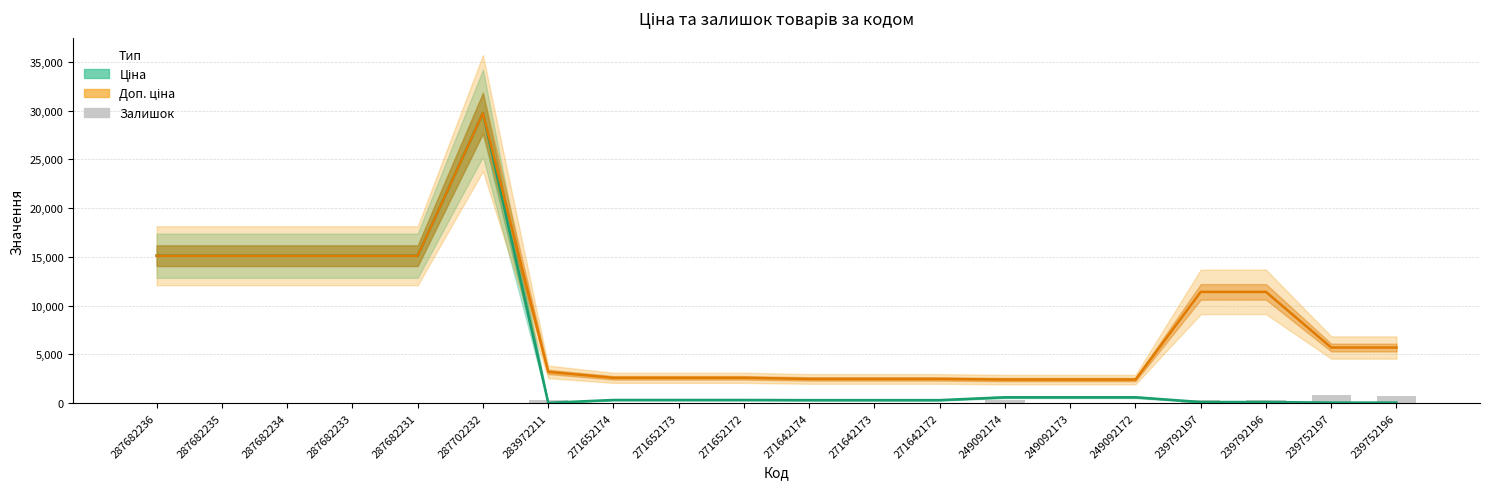

Reading left to right, transcribe all the data shown in this chart.

Ціна: 287682236=15120.0	287682235=15120.0	287682234=15120.0	287682233=15120.0	287682231=15120.0	287702232=29747.2	283972211=32.0	271652174=324.8	271652173=324.8	271652172=324.8	271642174=310.3	271642173=310.3	271642172=310.3	249092174=603.7	249092173=603.7	249092172=603.7	239792197=114.1	239792196=114.1	239752197=57.0	239752196=57.0
Доп. ціна: 287682236=15120.0	287682235=15120.0	287682234=15120.0	287682233=15120.0	287682231=15120.0	287702232=29747.2	283972211=3205.0	271652174=2598.3	271652173=2598.3	271652172=2598.3	271642174=2482.4	271642173=2482.4	271642172=2482.4	249092174=2414.8	249092173=2414.8	249092172=2414.8	239792197=11410.0	239792196=11410.0	239752197=5705.0	239752196=5705.0
Залишок: 287682236=0.0	287682235=0.0	287682234=0.0	287682233=0.0	287682231=0.0	287702232=0.0	283972211=360.0	271652174=34.0	271652173=15.0	271652172=4.0	271642174=11.0	271642173=10.0	271642172=4.0	249092174=328.0	249092173=38.0	249092172=0.0	239792197=289.0	239792196=290.0	239752197=845.0	239752196=683.0